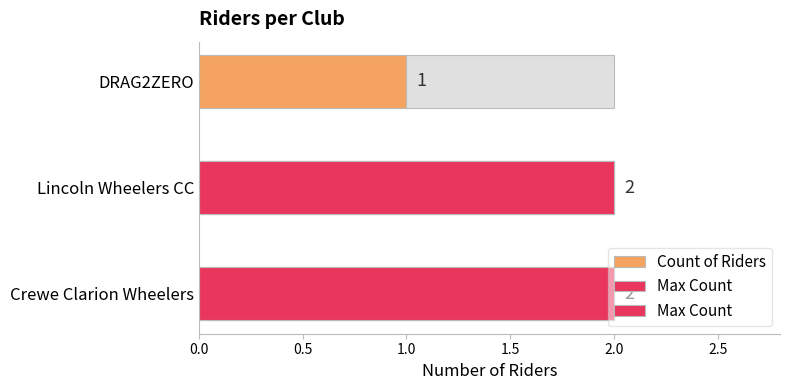

Is it true that the value at DRAG2ZERO is 1?

True